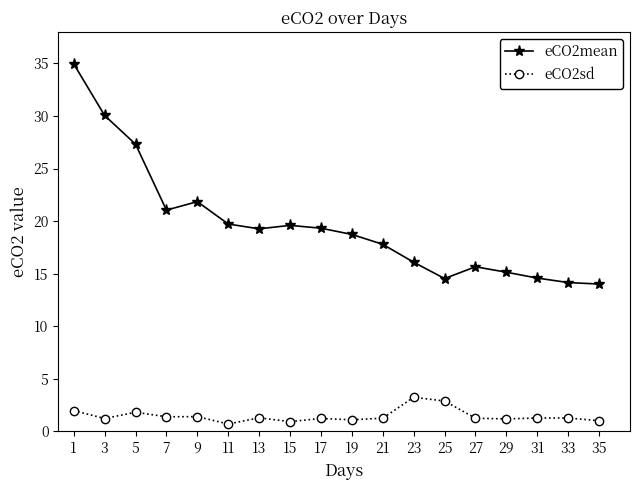

At how many categories does at least one series exceed 10?

18